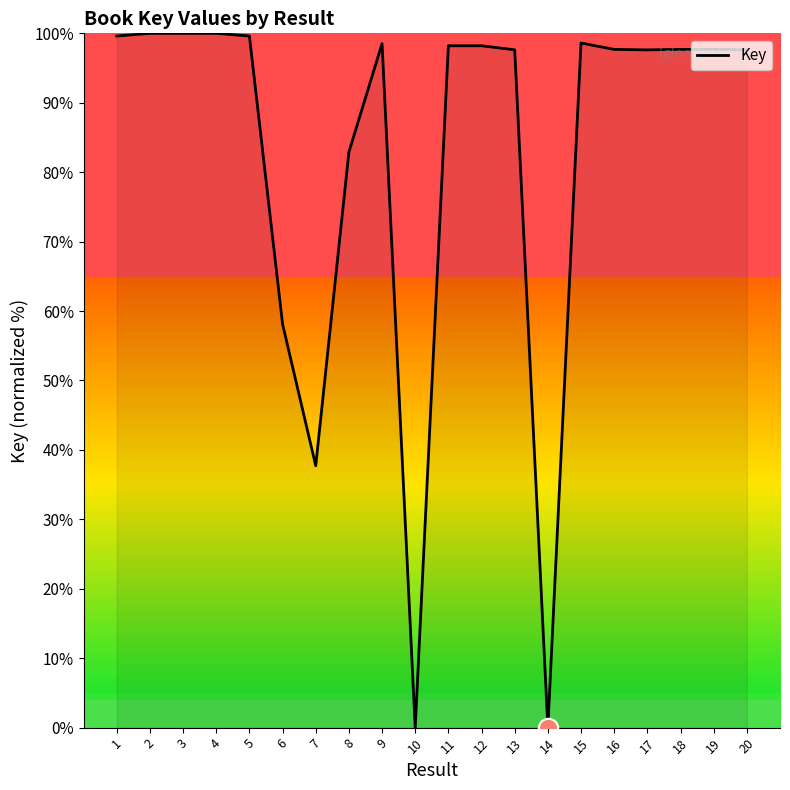

Is it true that the value at 9 is 98.5?

True